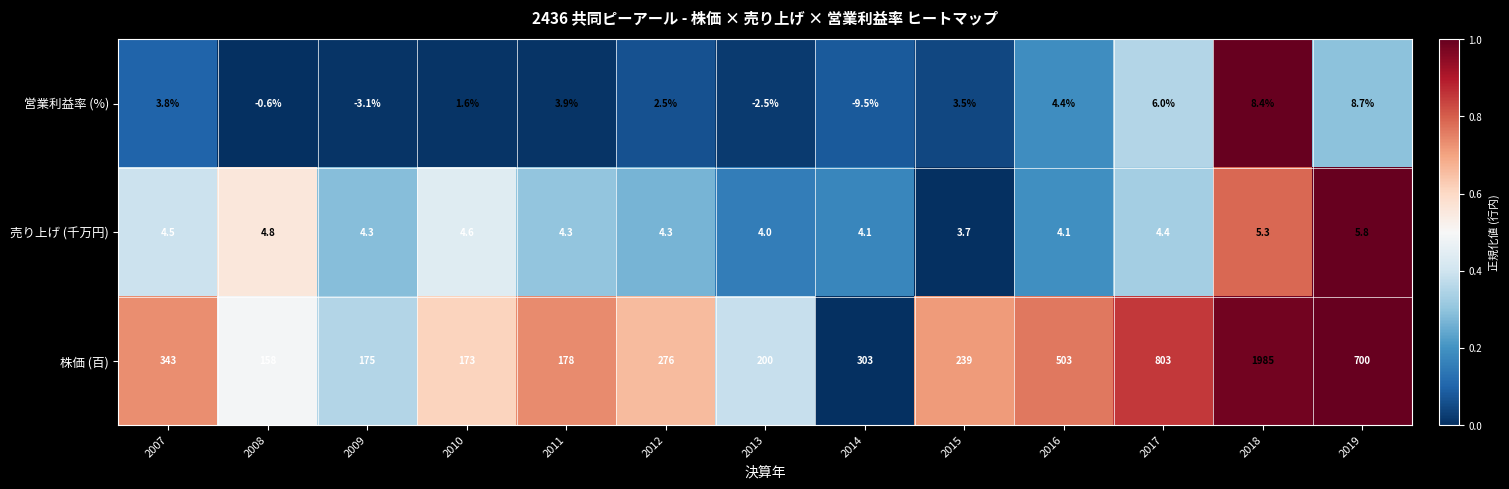

What is the sum of all 株価 (百) values?

6036.0